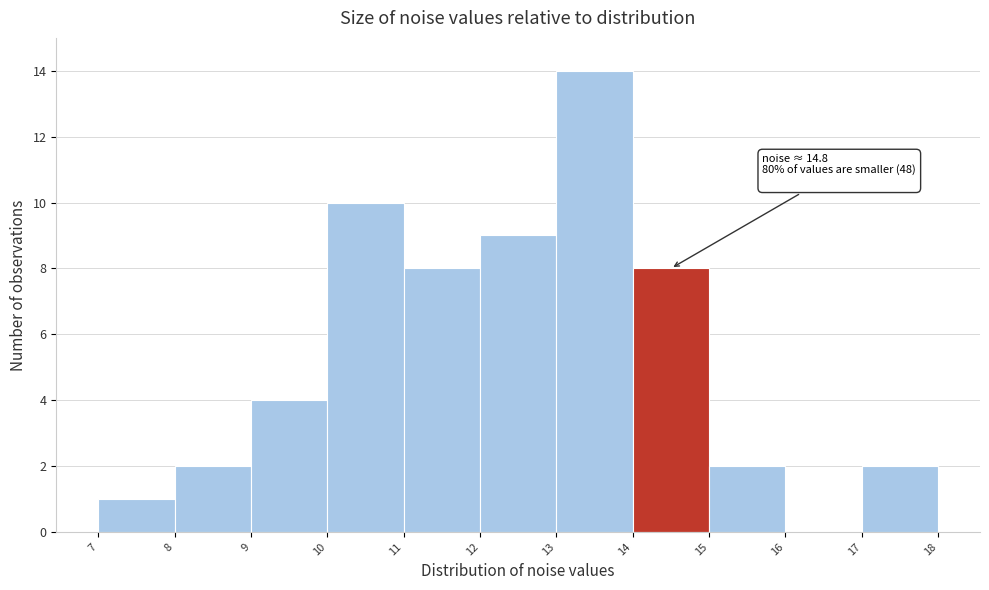

Over which range of the x-axis is the bar tallest?

13 to 14